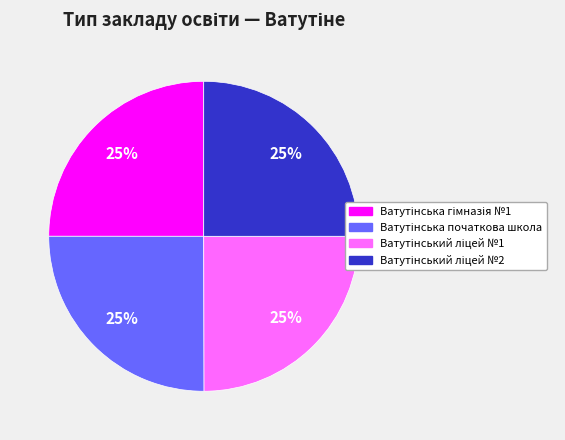

Is there a majority slice in this chart?

No